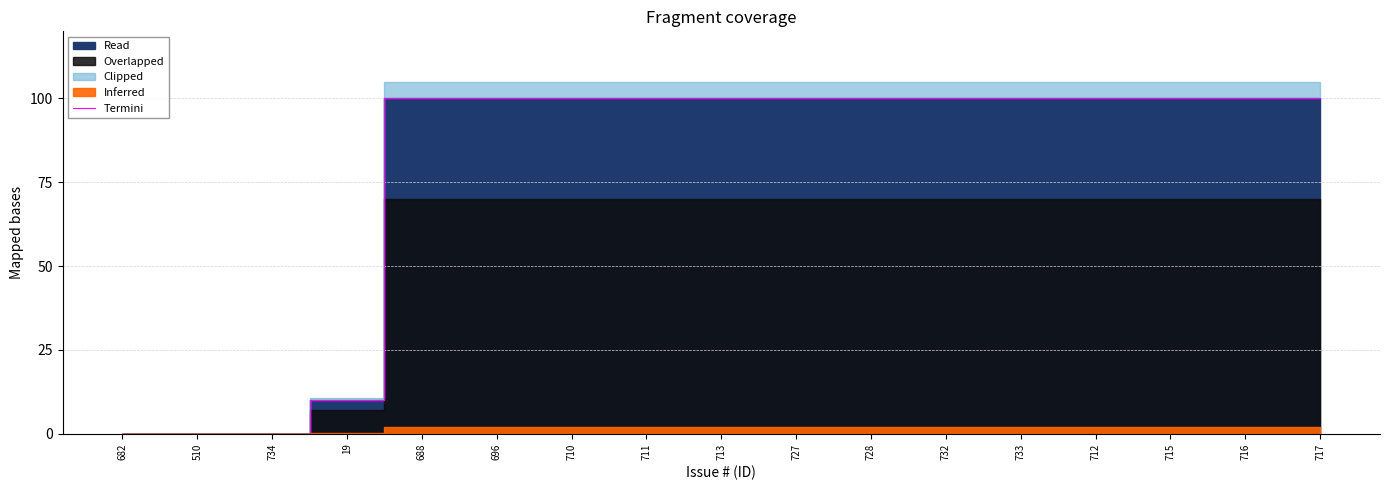

Rank the categories by value from lowest to highest.

682, 510, 734, 19, 688, 696, 710, 711, 713, 727, 728, 732, 733, 712, 715, 716, 717